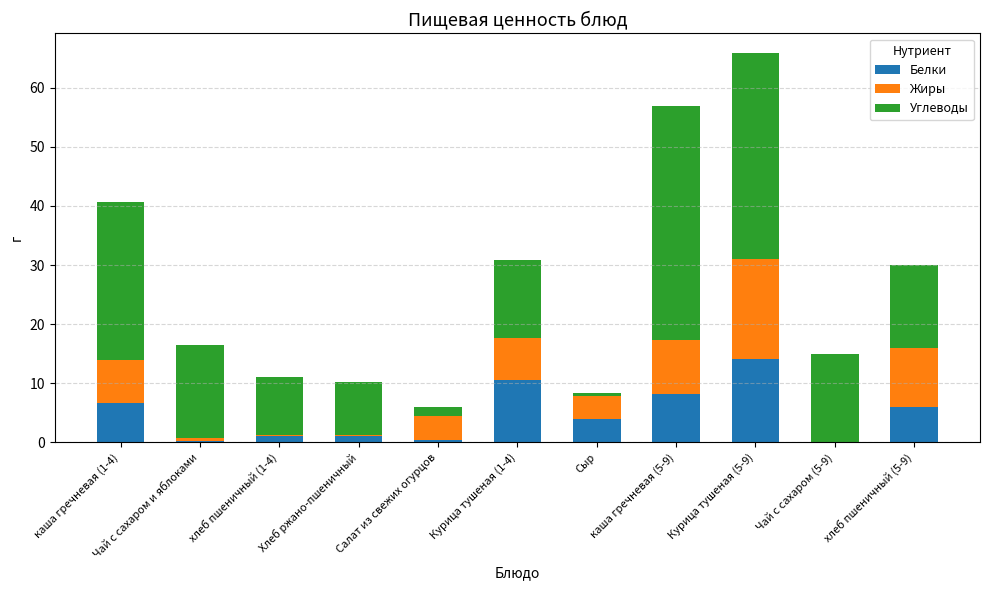

What is the sum of all Белки values?

52.1